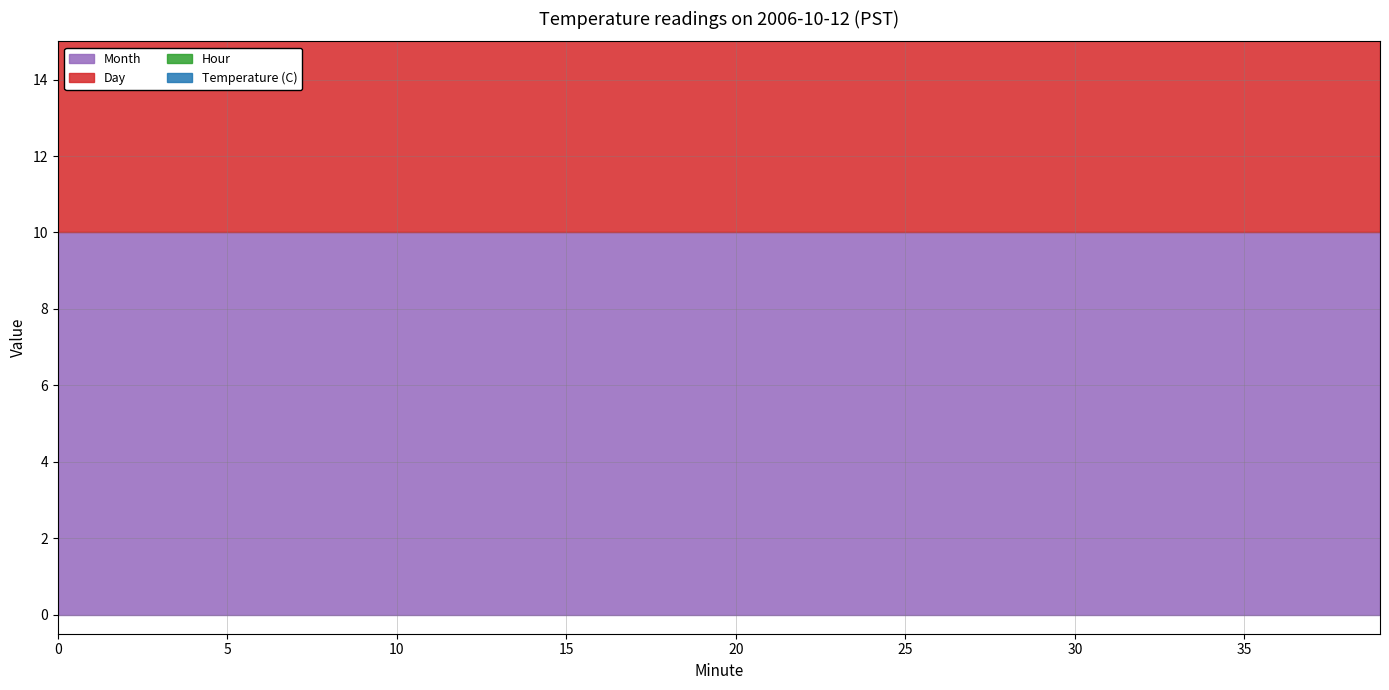

The Hour series shows 0.0 at 17. True or false?

True